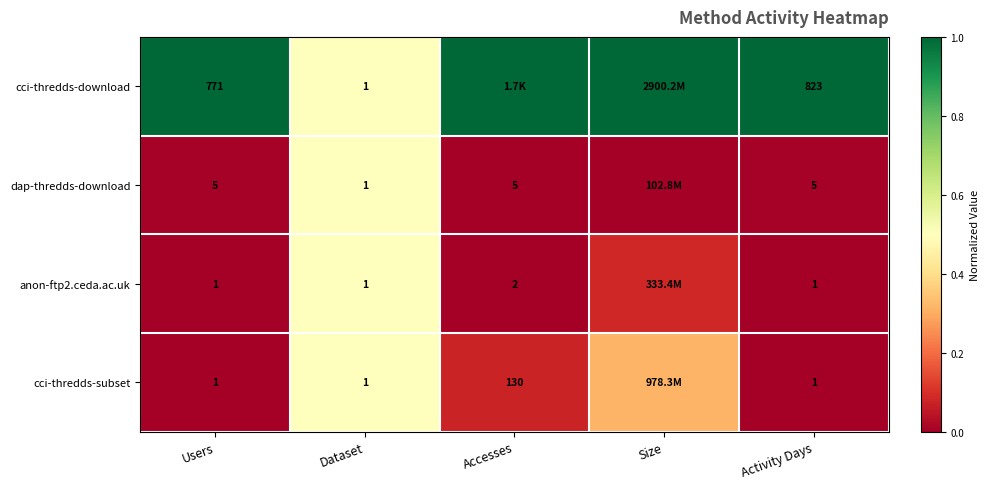

What is the difference between the cci-thredds-download values at Activity Days and Dataset?

0.5